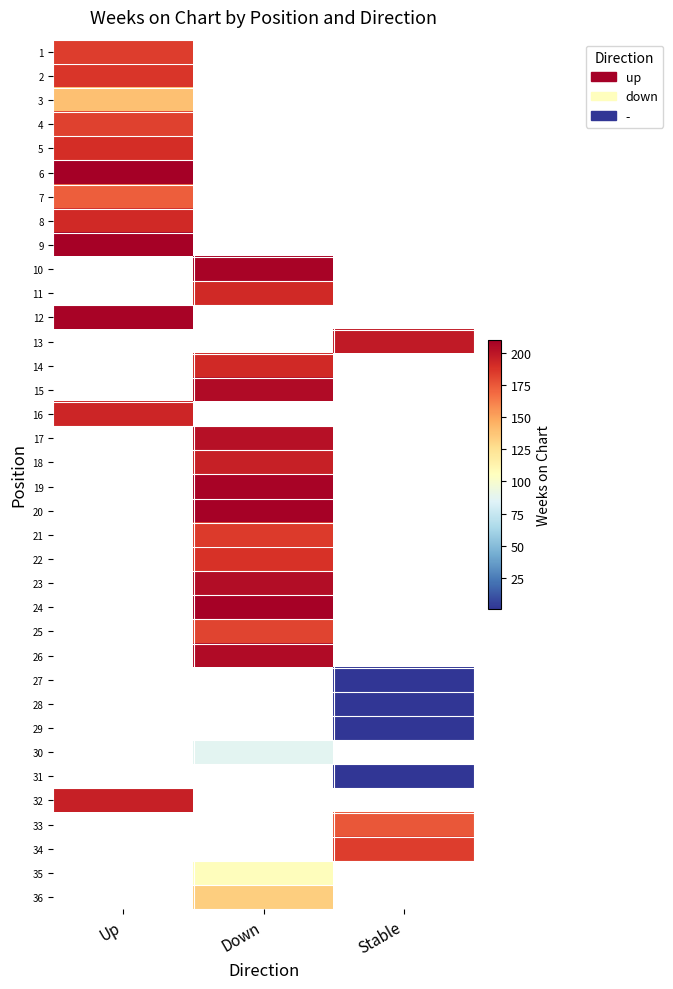

At which label does 3 reach its peak?

Up